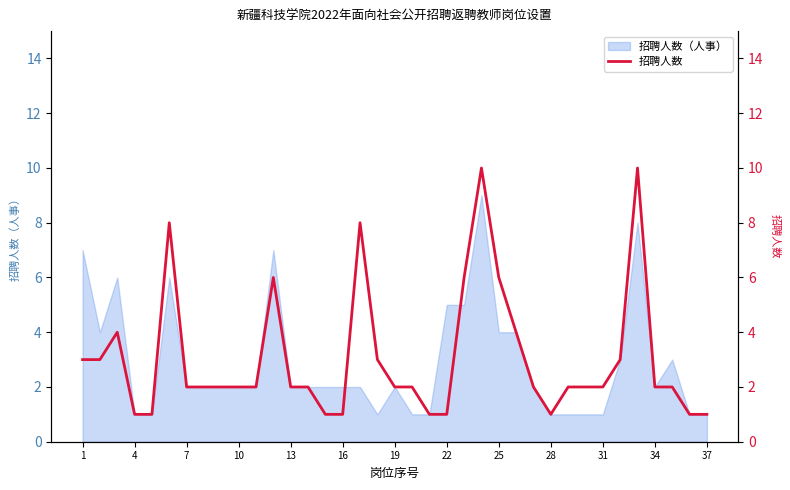

True or false: 招聘人数（人事） has a value of 2 at 28.

False